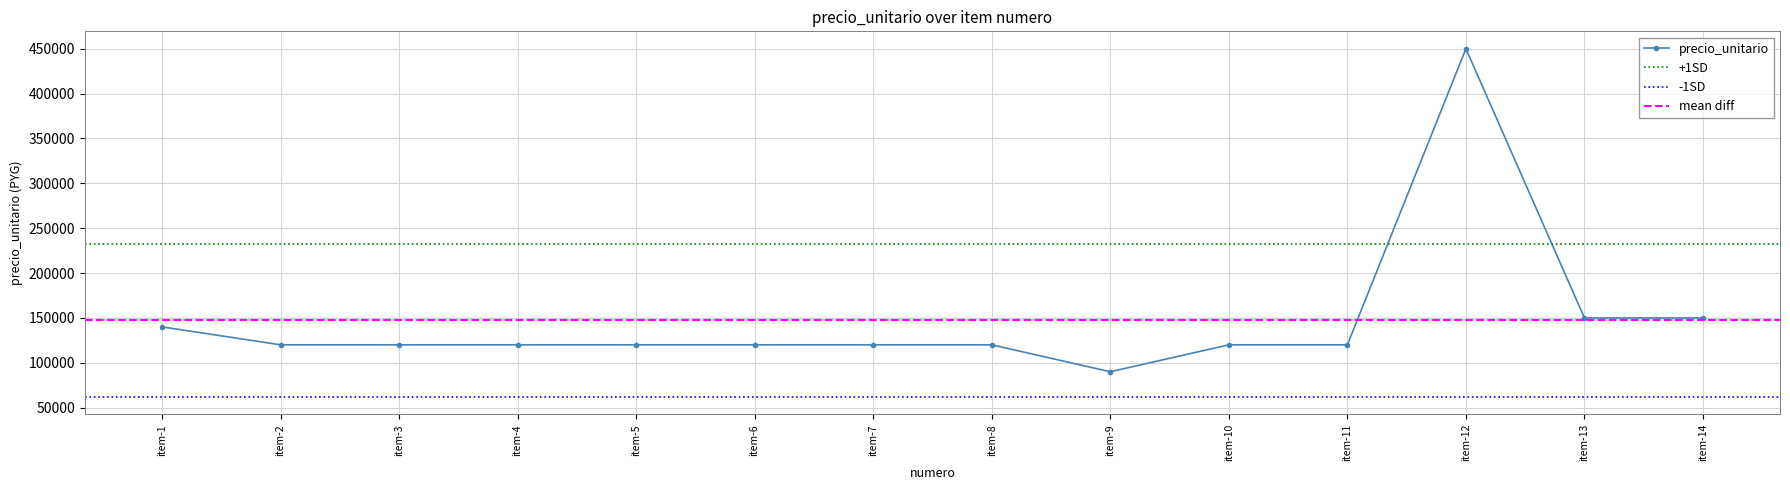

Between 10 and 8, which is larger?

10